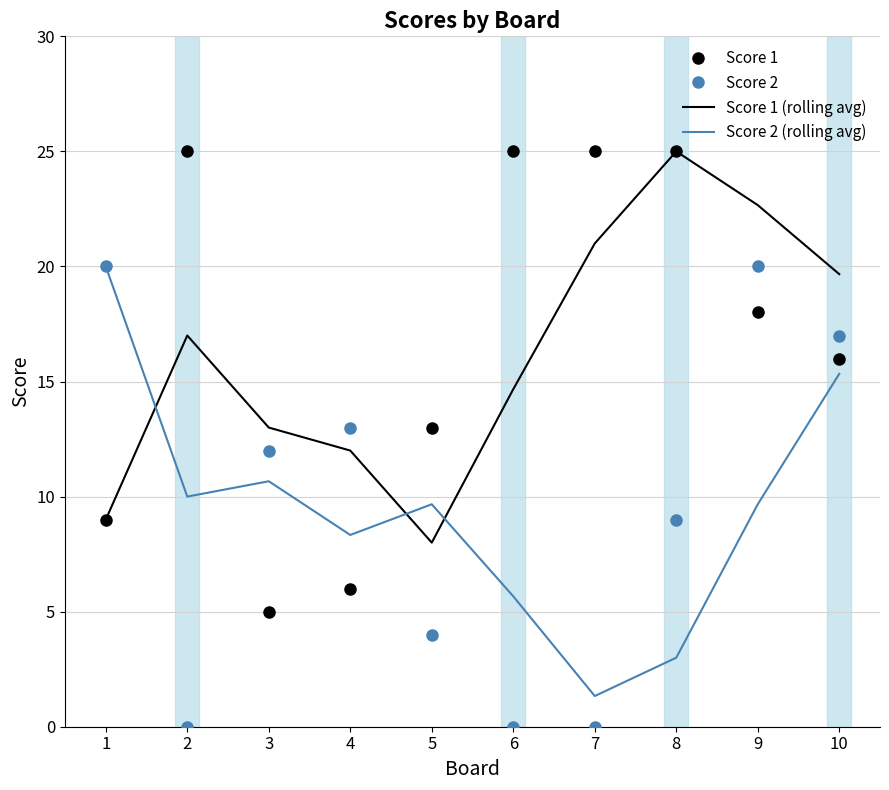

At which label does Score 1 (rolling avg) reach its minimum?

5